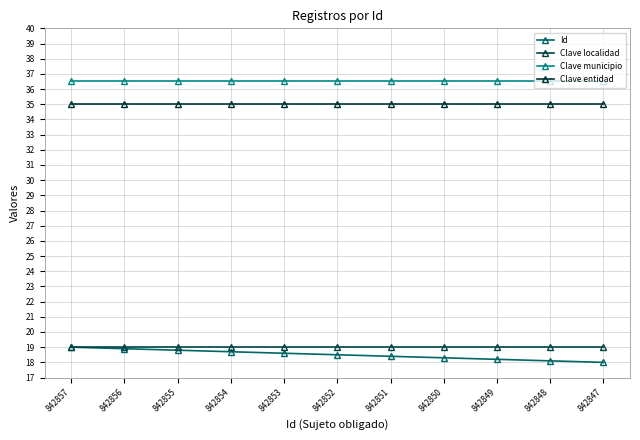

What value does the Clave entidad series have at 842857?

35.0